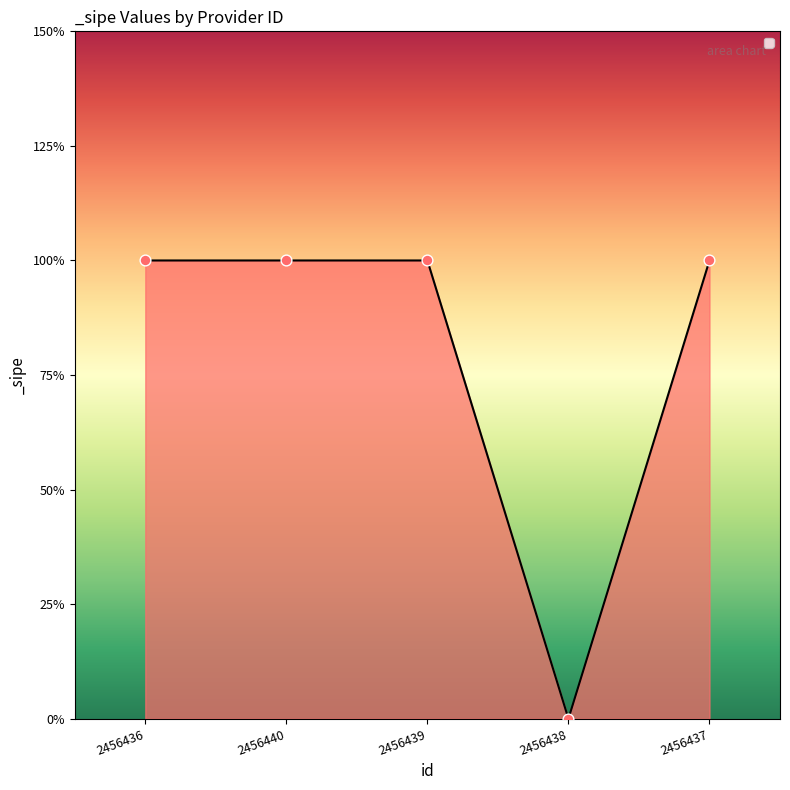

What is the change in value from 2456439 to 2456438?

-1